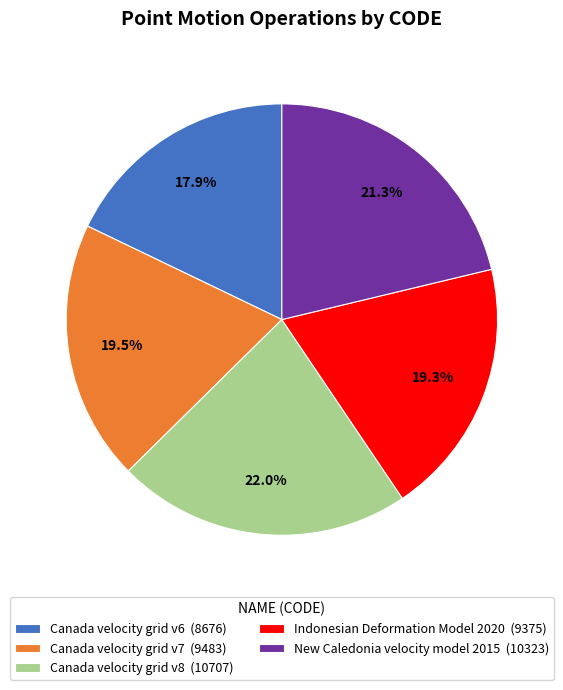

Approximately how many times larger is the value at Canada velocity grid v6 compared to Canada velocity grid v8?

0.8